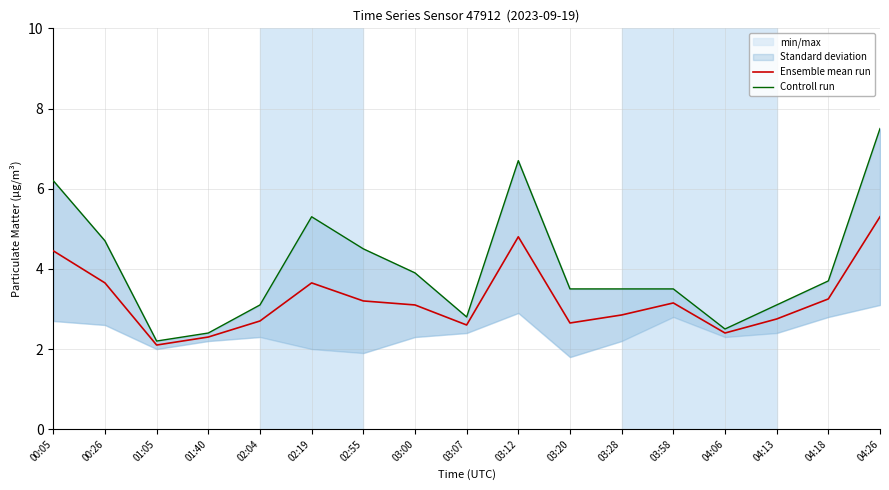

What is the label of the 12th point from the left?

03:28